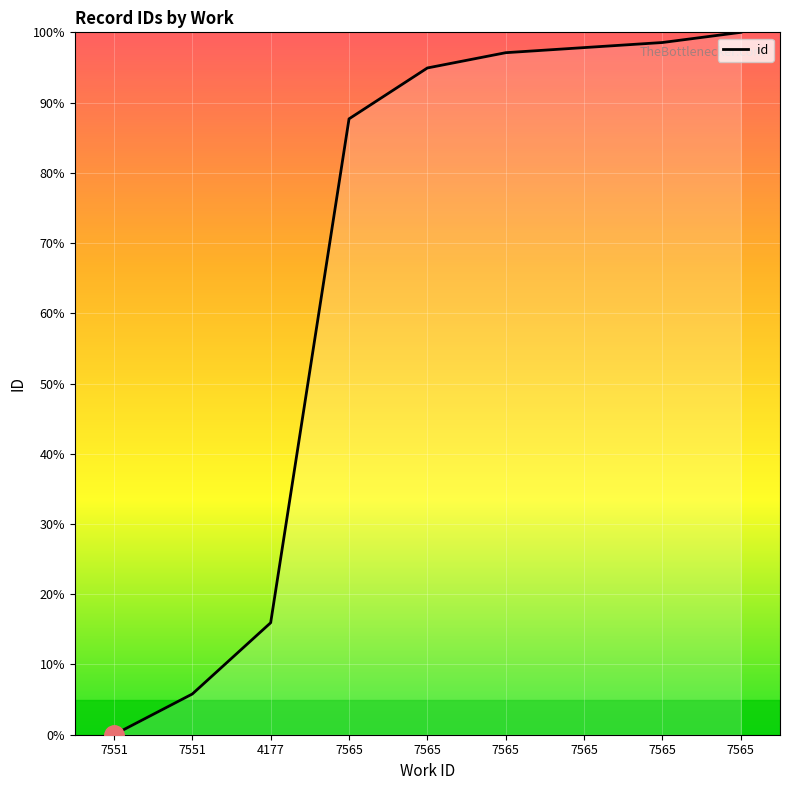

Reading left to right, extract all data points from this chart.

7551=0.0	7551=5.8	4177=15.9	7565=87.7	7565=94.9	7565=97.1	7565=97.8	7565=98.6	7565=100.0